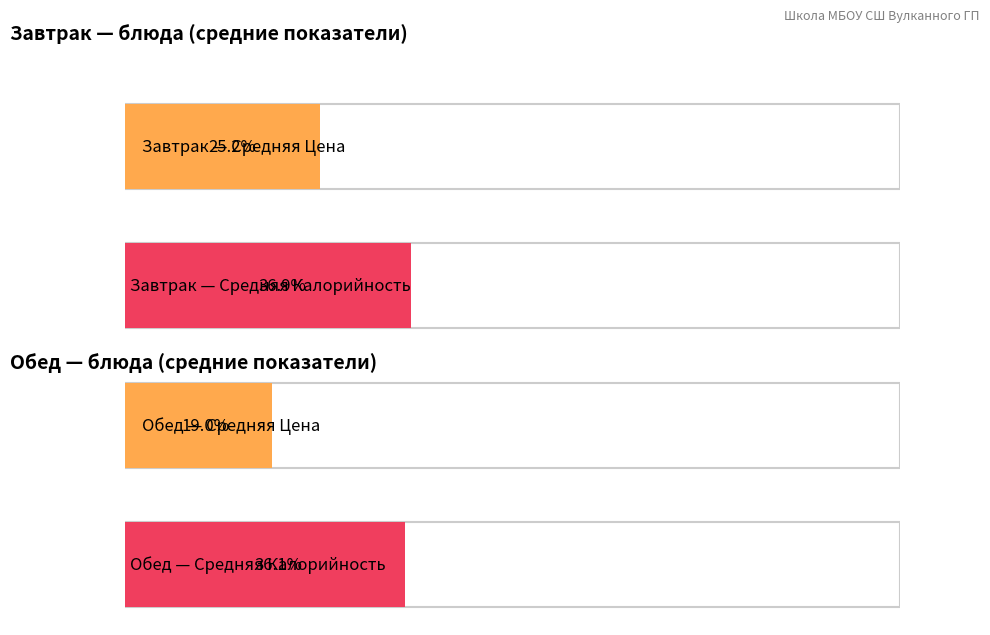

Is it true that Цена equals 20.7 at Рис отварной?

False